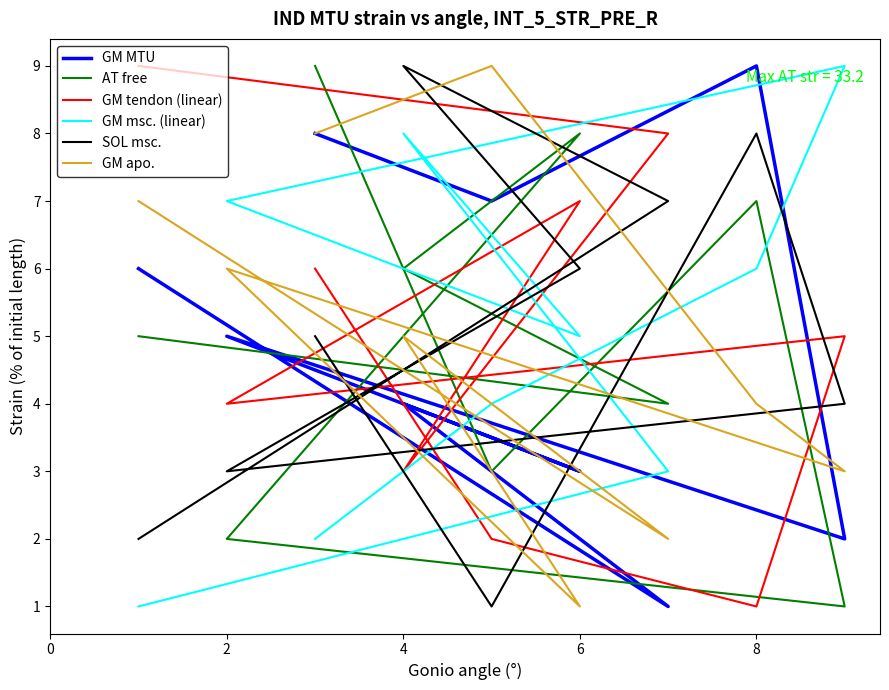

At how many categories does at least one series exceed 6?

9